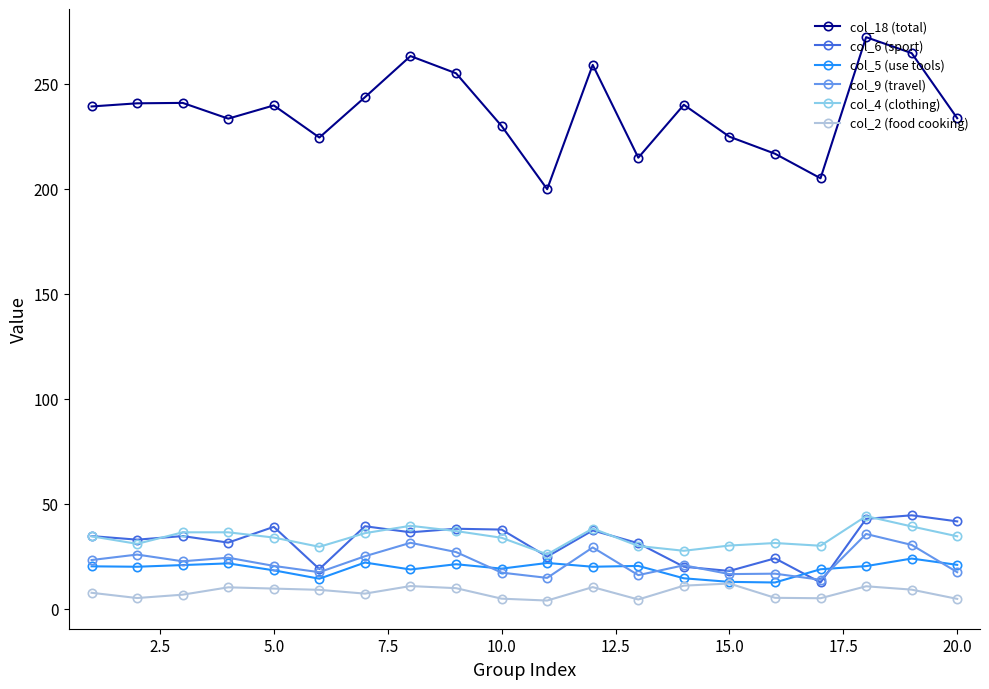

What are all the series names shown in the legend?

col_18 (total), col_6 (sport), col_5 (use tools), col_9 (travel), col_4 (clothing), col_2 (food cooking)